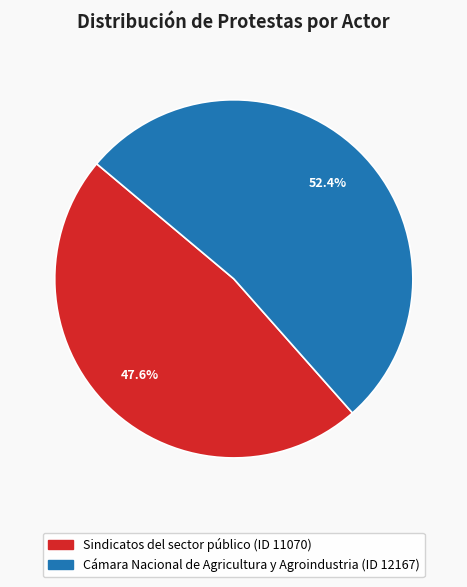

To the nearest percent, what portion does Cámara Nacional de Agricultura y Agroindustria represent?

52%